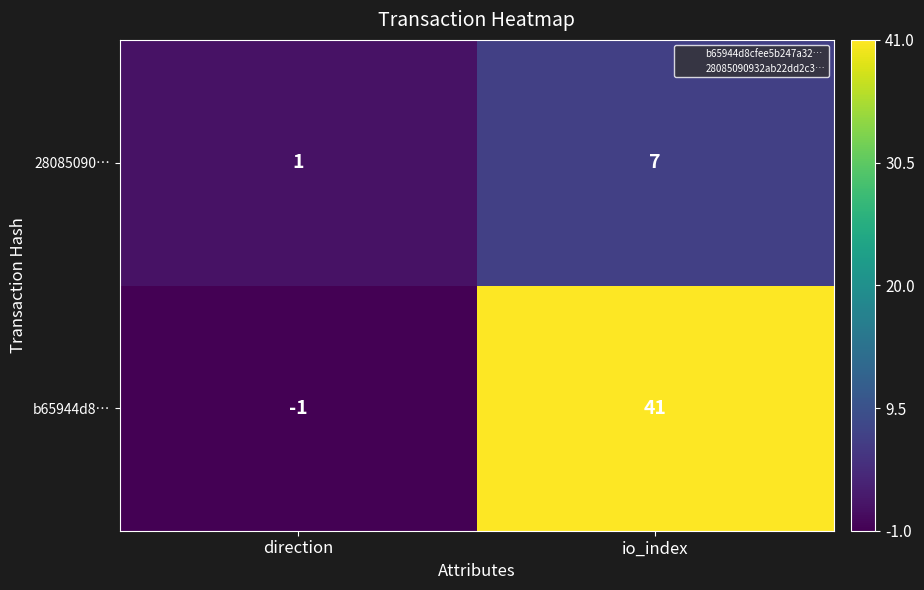

What is the spread (max minus min) of values at io_index?

34